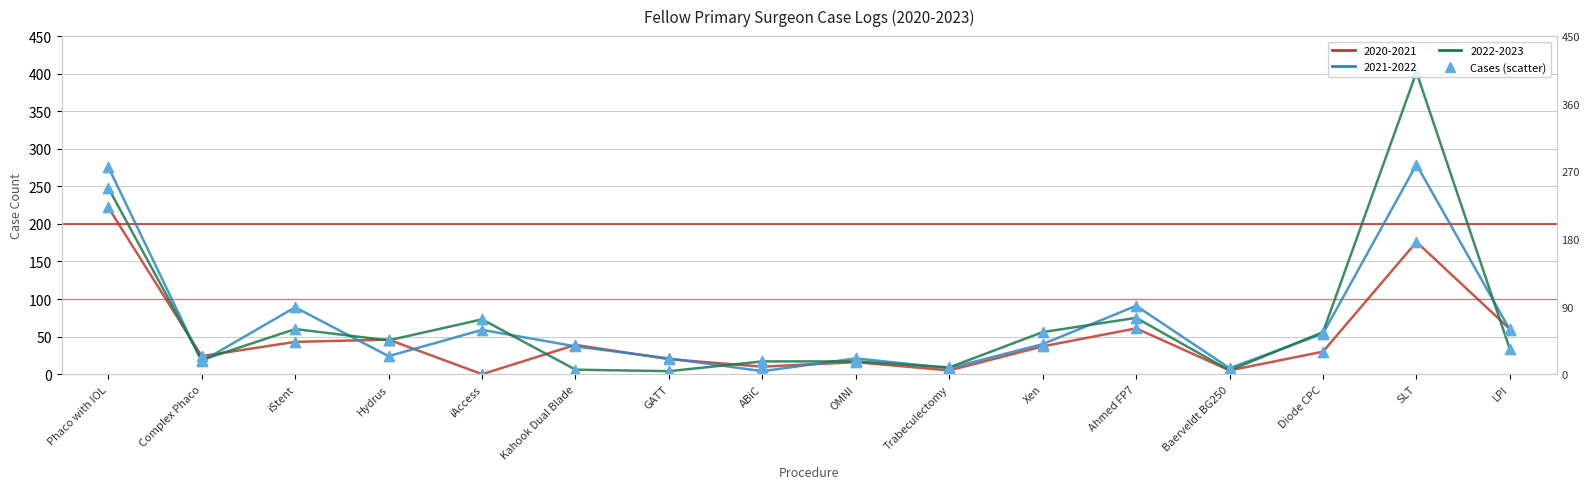

What is the total value across all series at SLT?

857